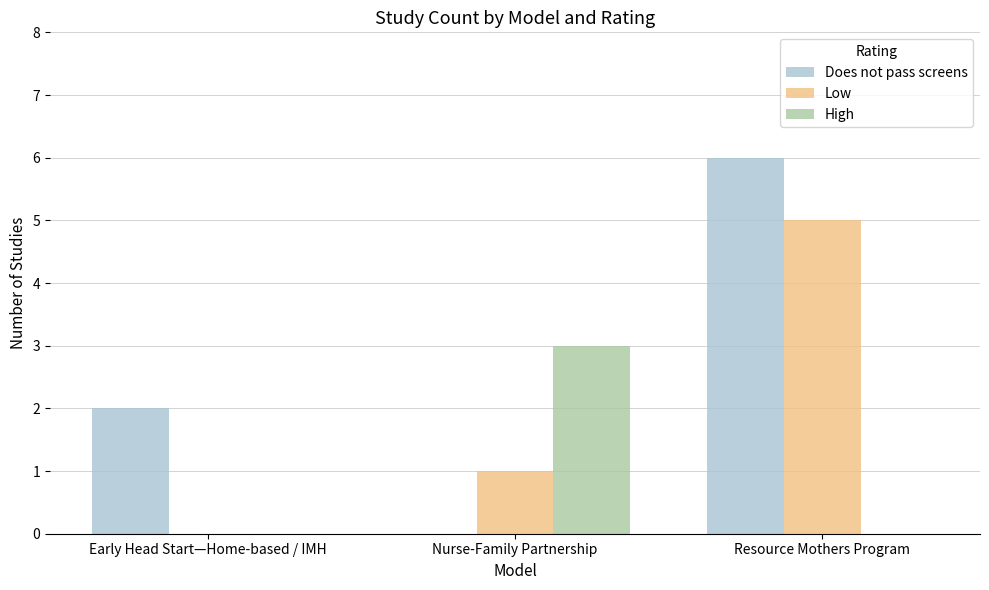

Reading left to right, what are all the values shown in this chart?

Does not pass screens: 2	0	6
Low: 0	1	5
High: 0	3	0